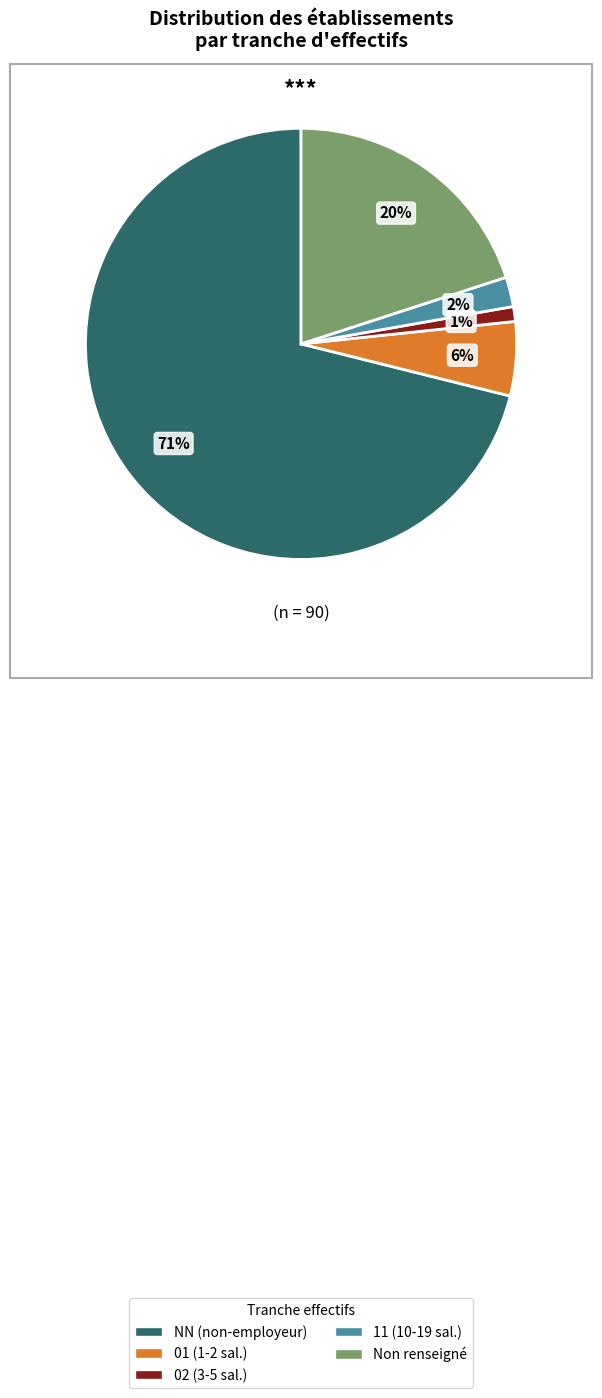

Rank the categories by value from highest to lowest.

NN (non-employeur), Non renseigné, 01 (1-2 sal.), 11 (10-19 sal.), 02 (3-5 sal.)